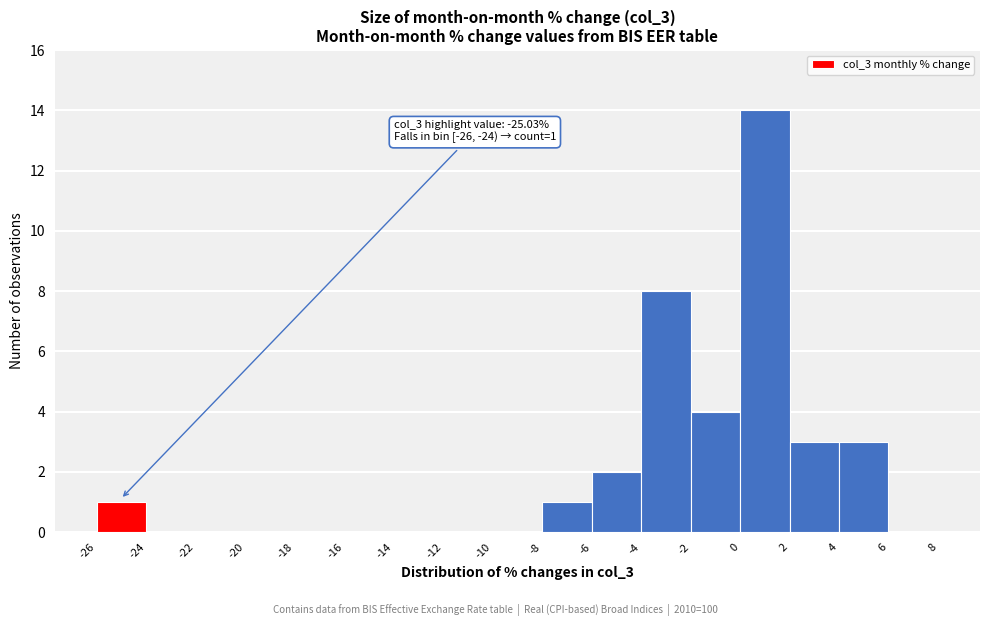

Which range on the x-axis has the tallest bar?

0 to 2